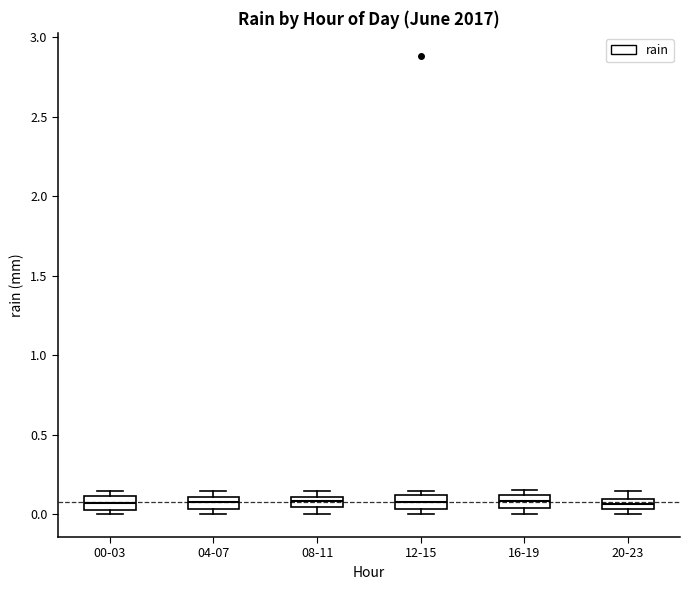

Where is the upper edge of the box for 16-19 on the y-axis? The values are not printed on the chart, so give them approximately, as read against the axis.

0.10